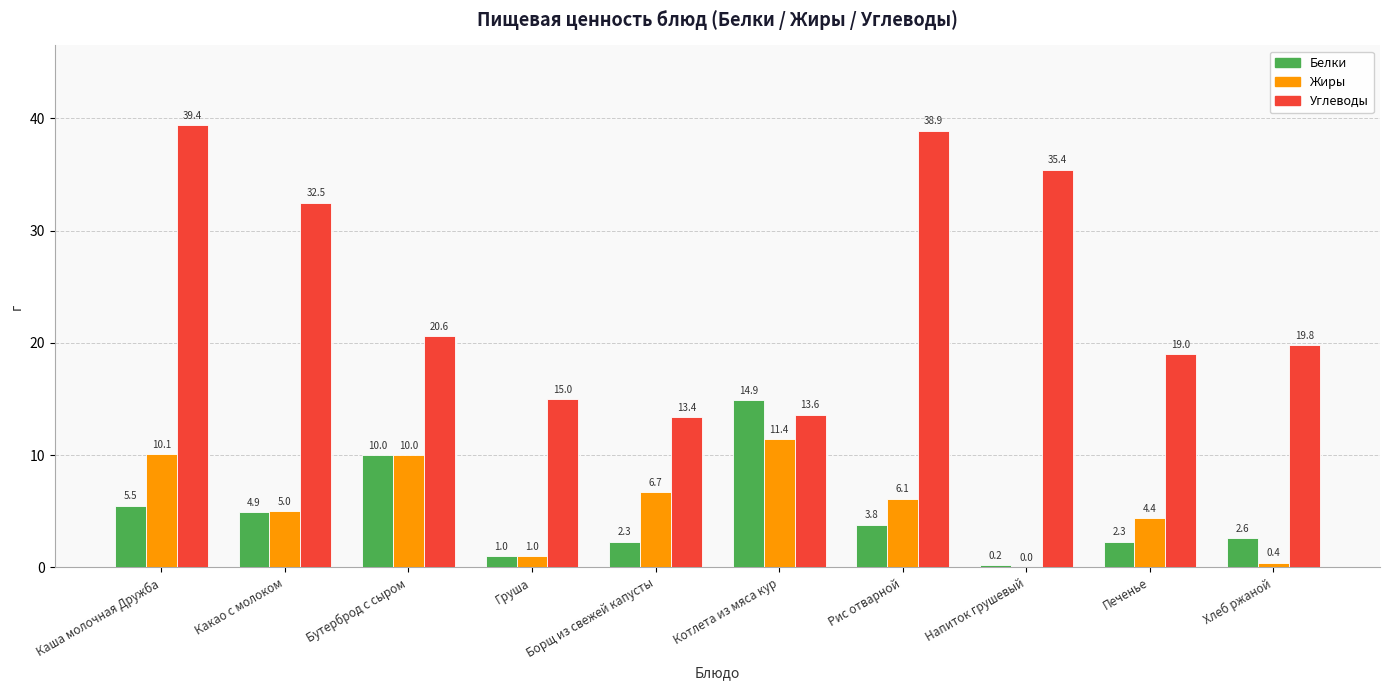

What is the sum of the Белки values at Рис отварной and Печенье?

6.1